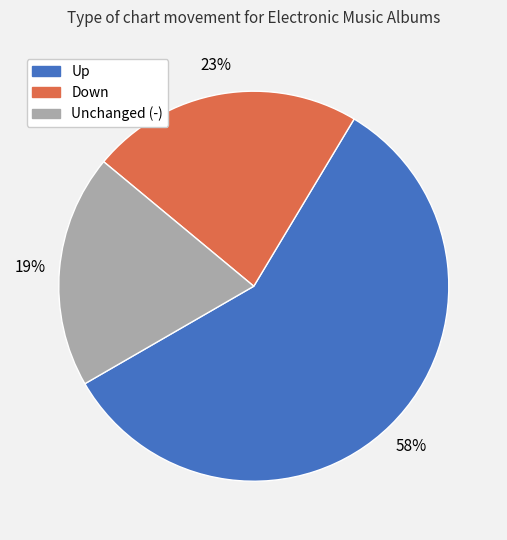

Is there any slice that represents more than half of the pie?

Yes